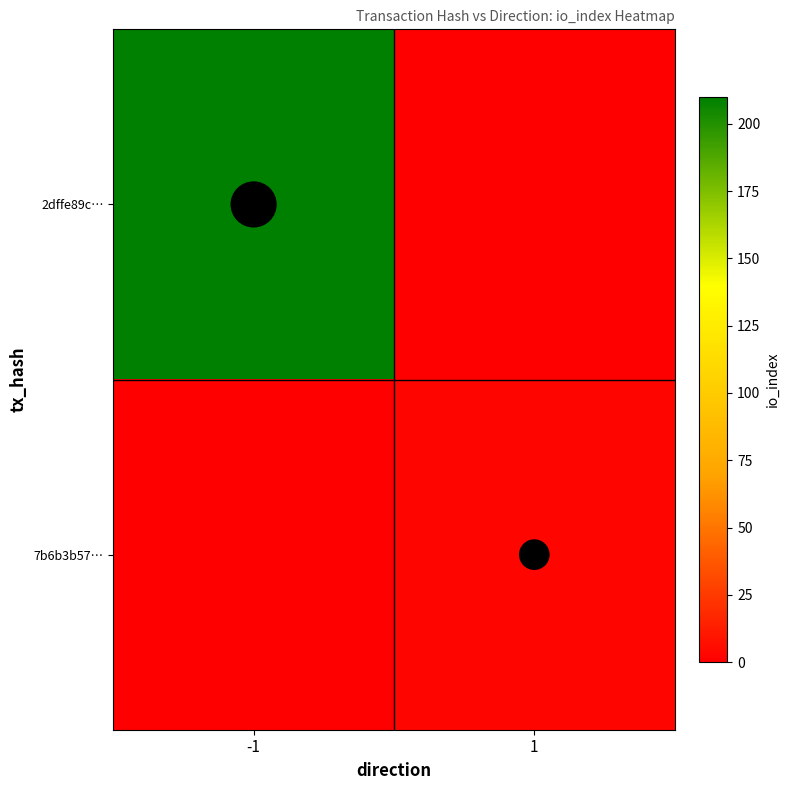

How many categories are shown in the chart?

2